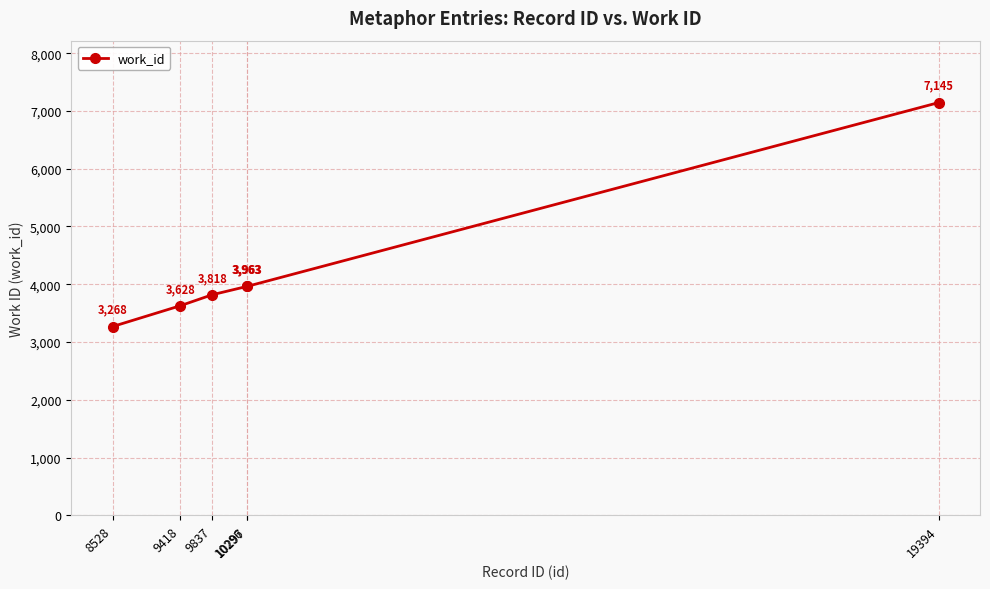

What is the maximum value shown in the chart?

7145